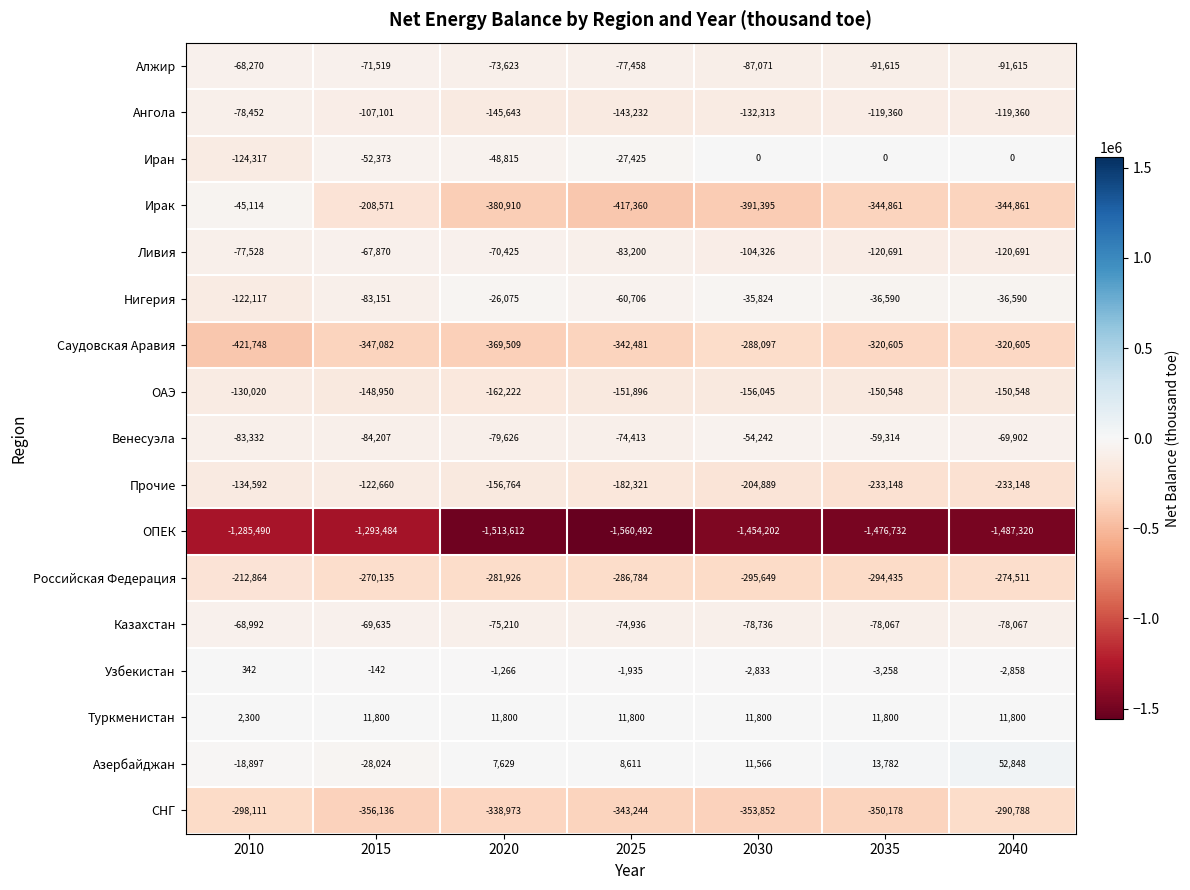

Count the number of data series in this chart.

17